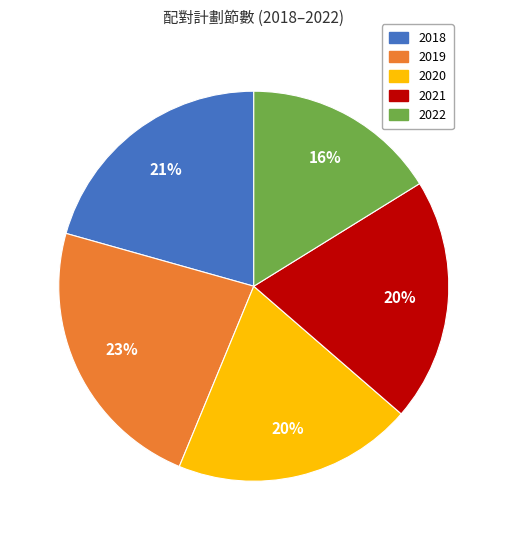

Is it true that 2022 is 16% of the pie?

True